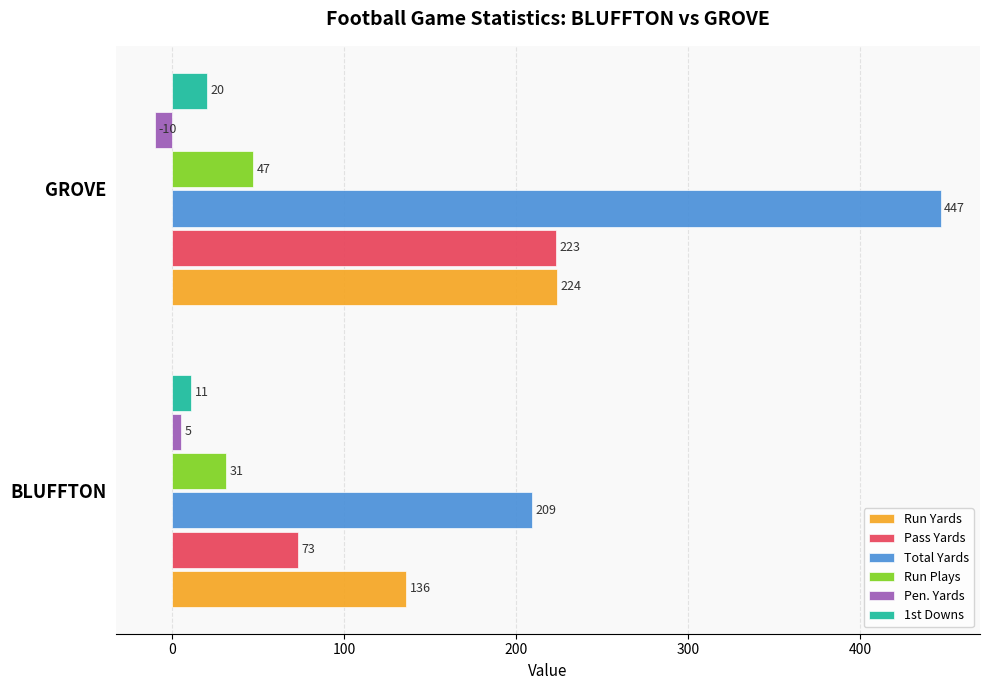

Rank the series at GROVE from lowest to highest value.

Pen. Yards, 1st Downs, Run Plays, Pass Yards, Run Yards, Total Yards